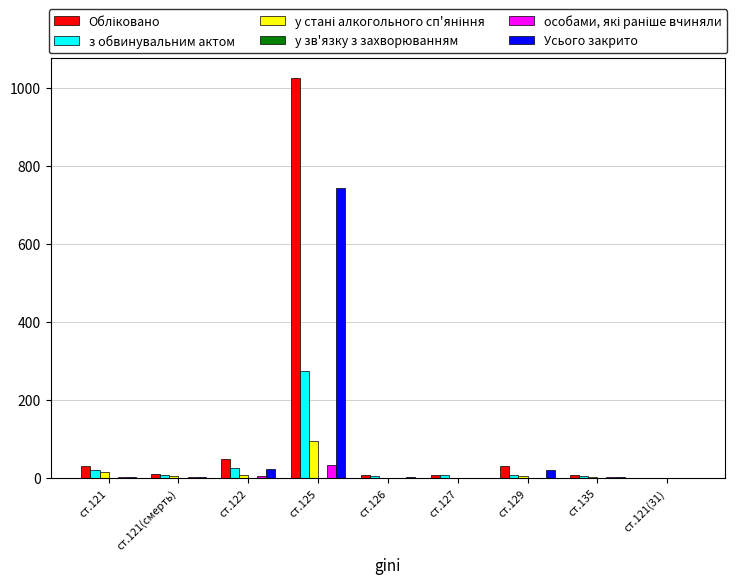

What is the maximum value for з обвинувальним актом?

275